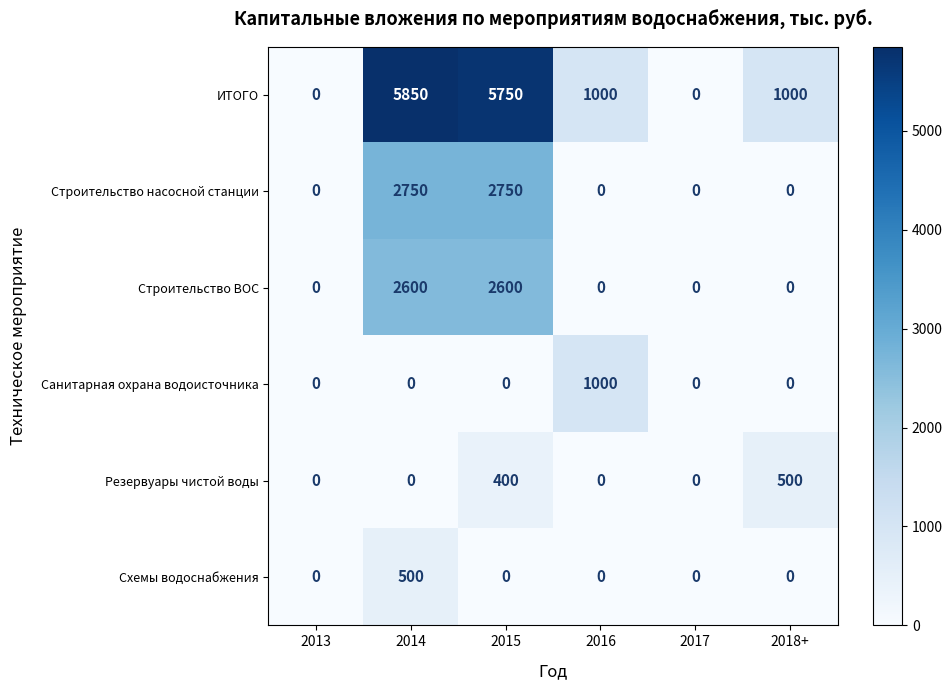

What is the sum of the Схемы водоснабжения values at 2017 and 2014?

500